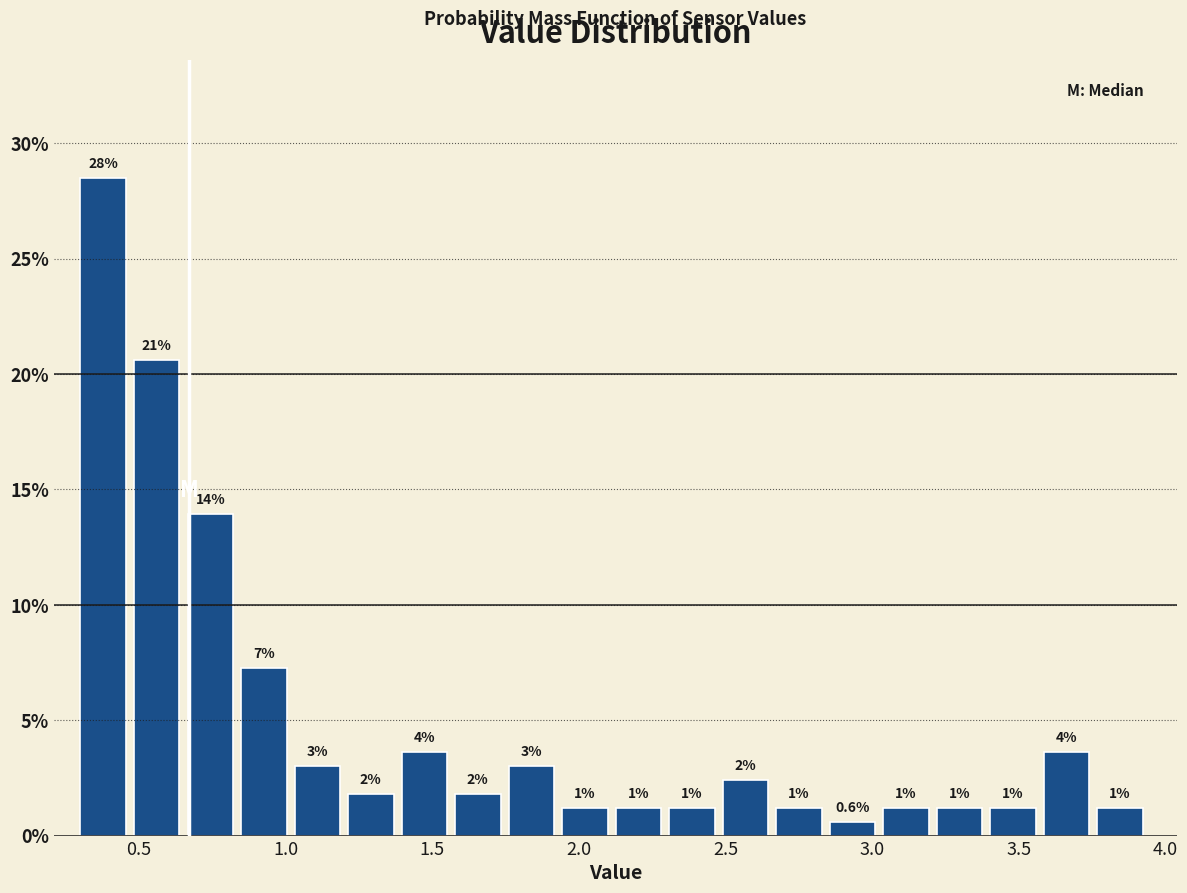

Read against the x-axis, roughly where is the centre of the tallest bar?

0.40